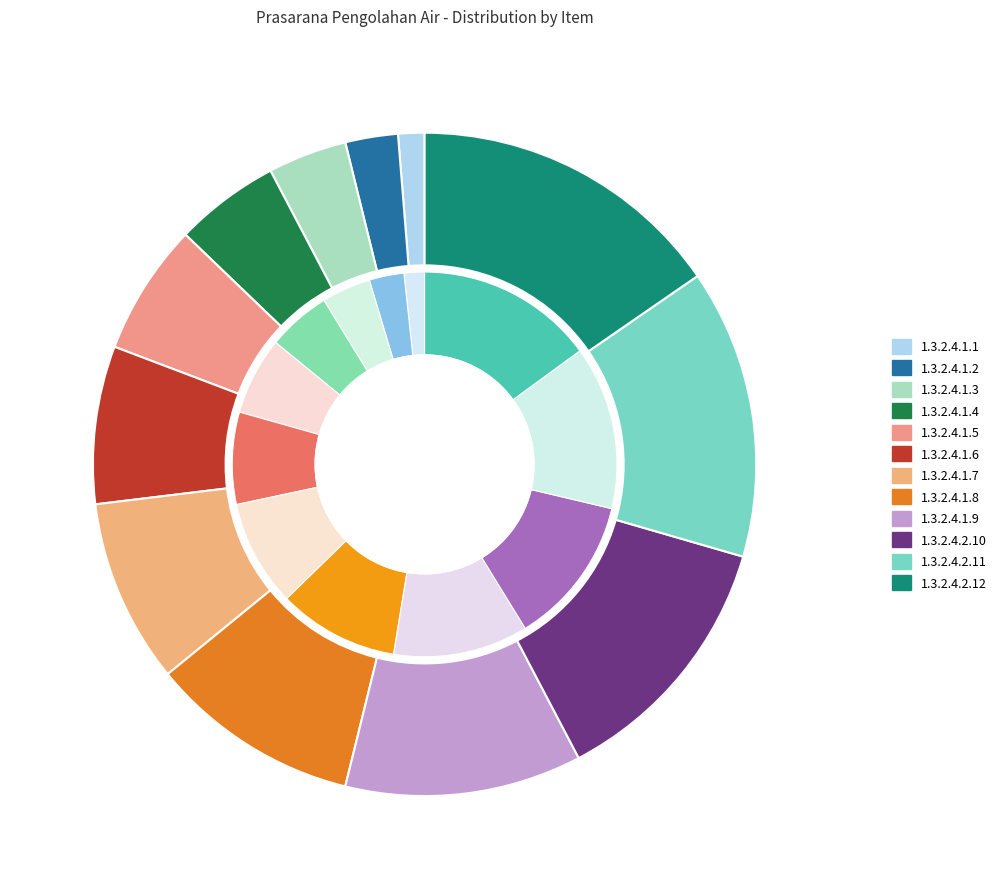

Which slice is the smallest?

1.3.2.4.1.1